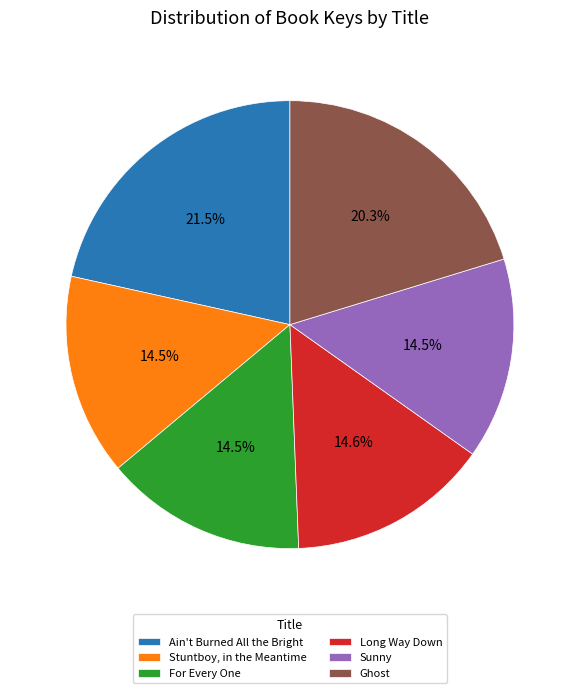

To the nearest percent, what is the difference between the largest and smallest slice percentages?

7%